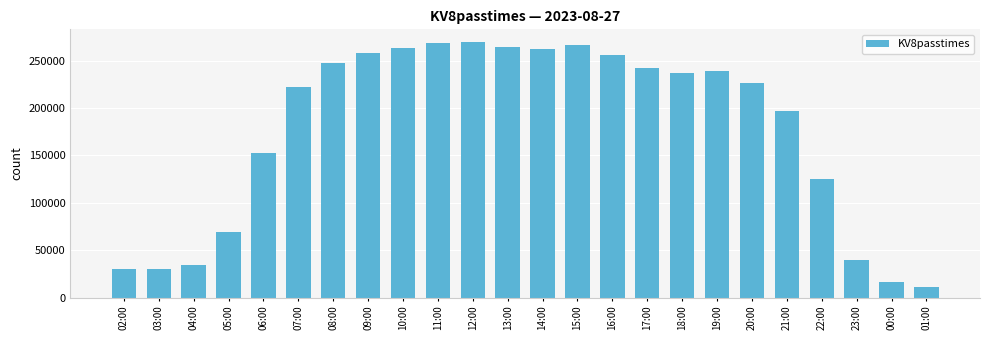

True or false: the data shows 121385 at 09:00.

False